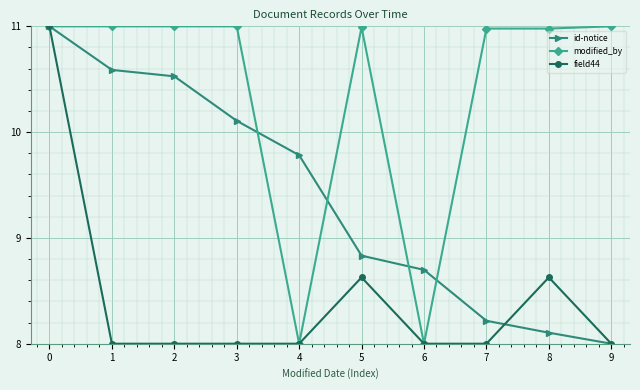

What is the maximum value shown in the chart?

11.0